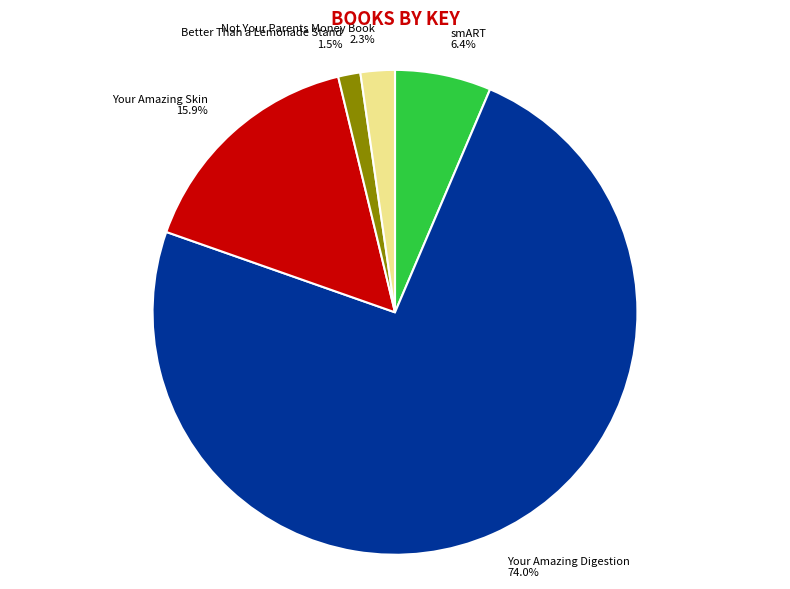

Is Your Amazing Digestion the majority of the pie?

Yes